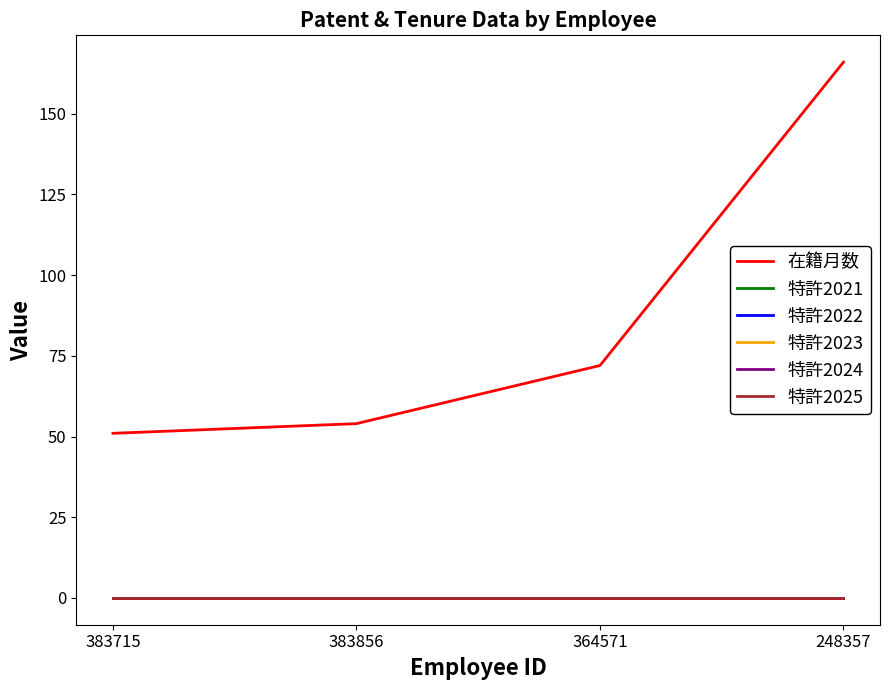

Does the chart have visible grid lines?

No